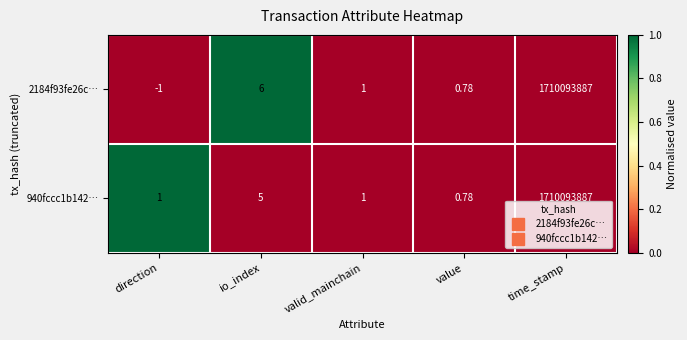

What is the difference between the highest and lowest values at direction?

2.0